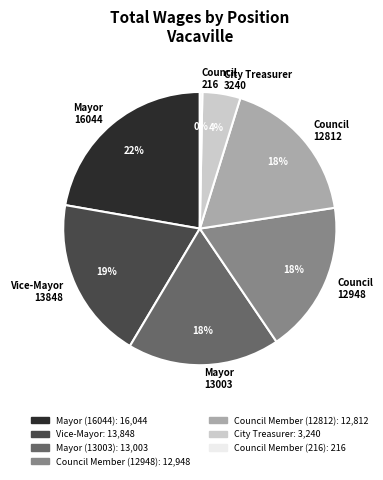

Is there any slice that represents more than half of the pie?

No